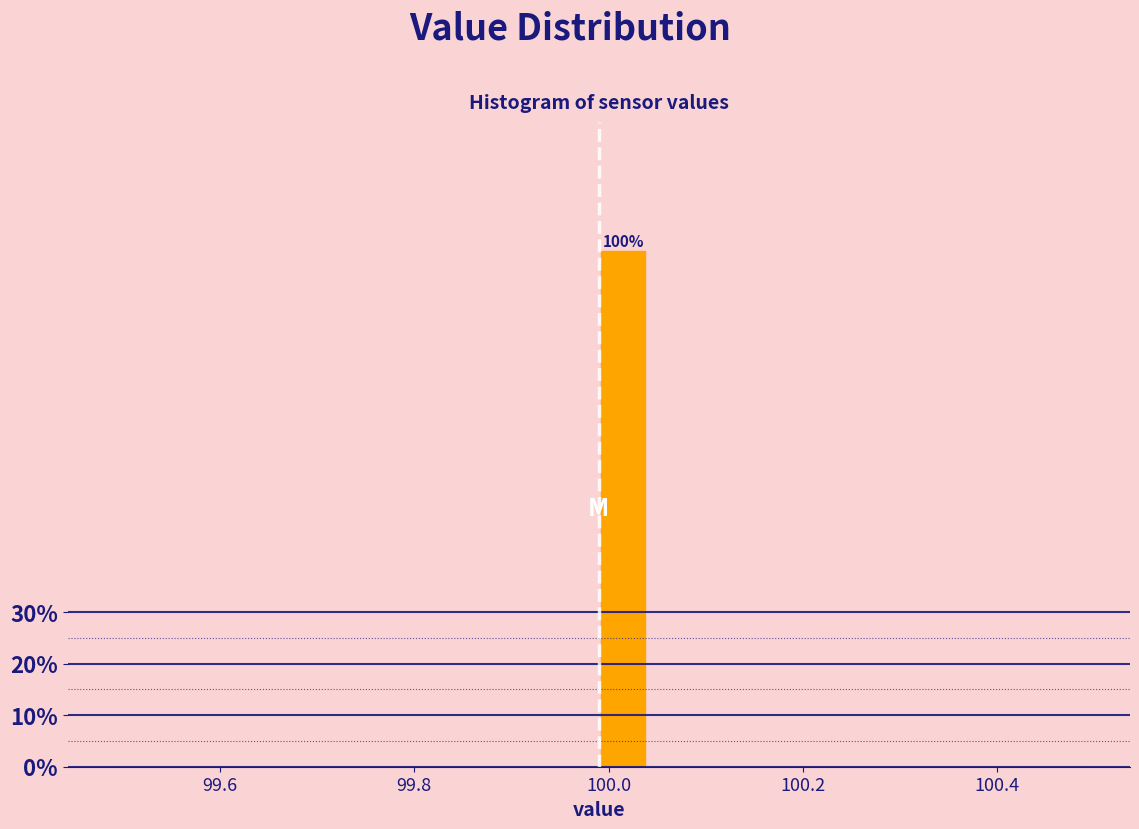

Read against the x-axis, roughly where is the centre of the tallest bar?

100.02